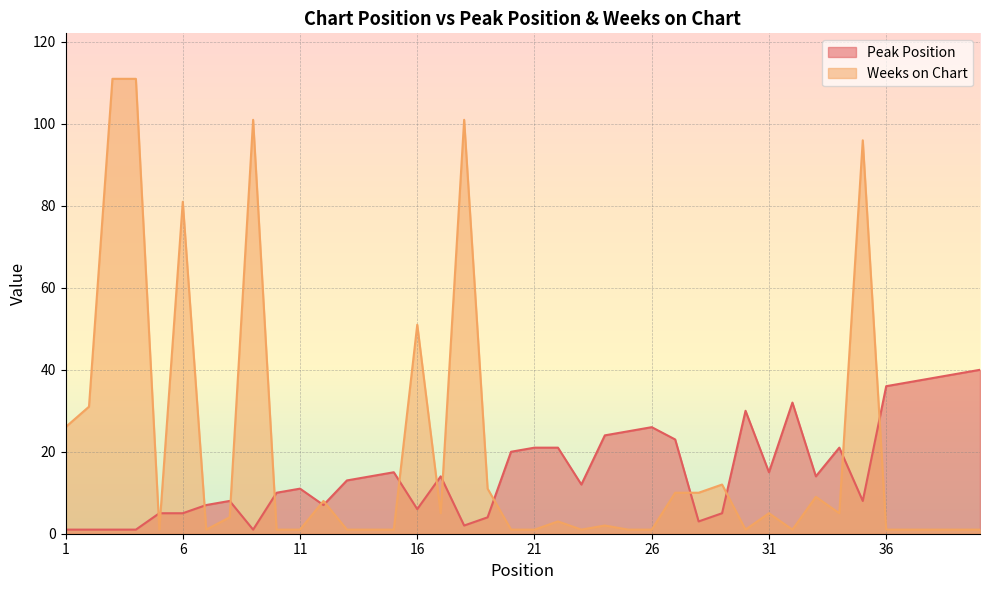

Between 33 and 26, which is larger?

26